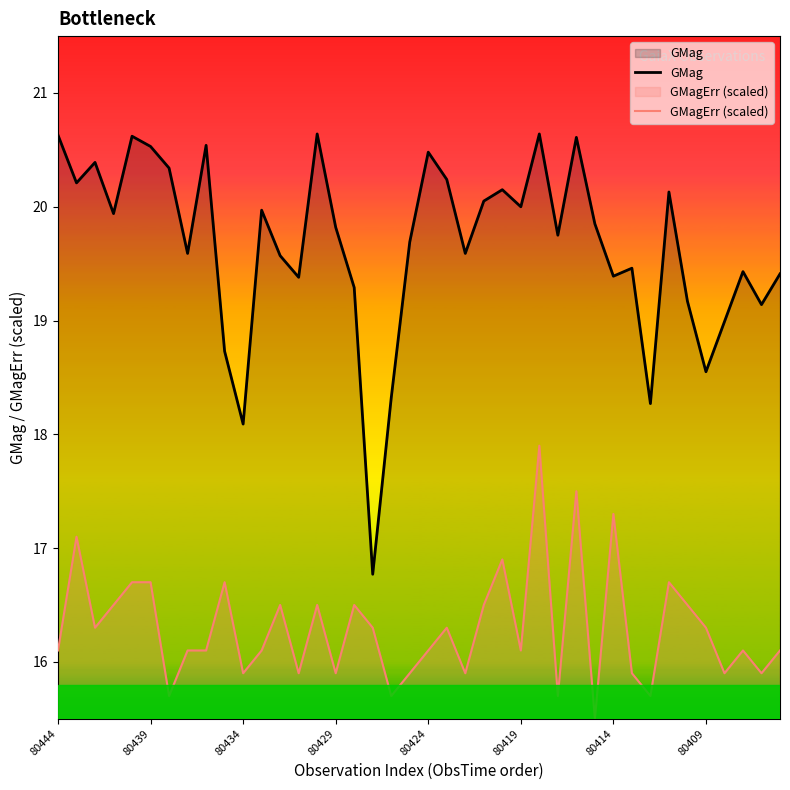

What are all the series names shown in the legend?

GMag, GMagErr (scaled)